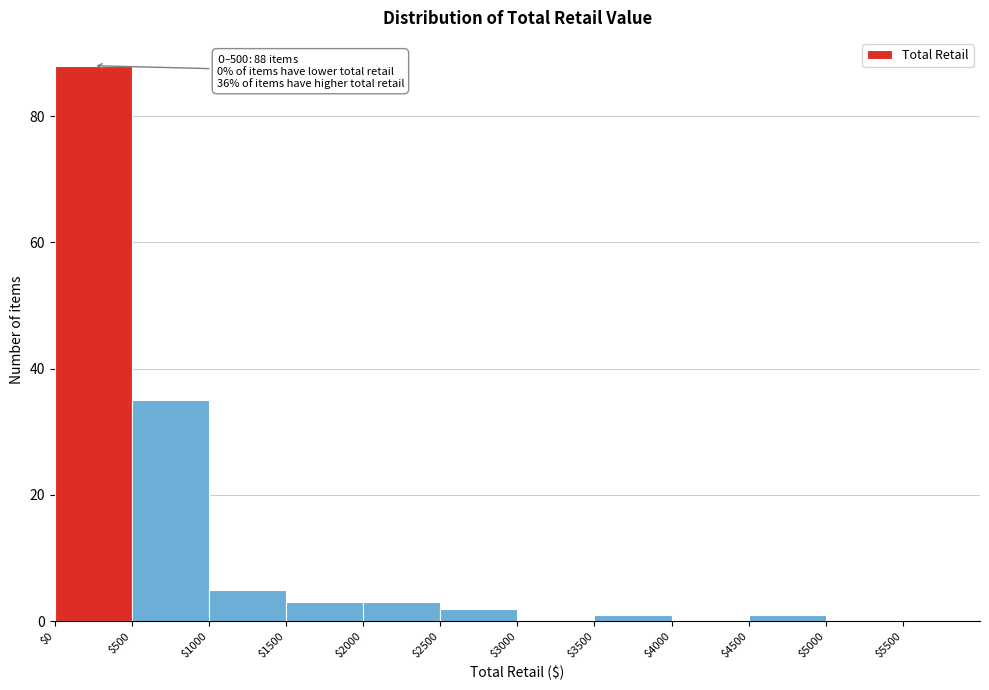

Over which range of the x-axis is the bar tallest?

0 to 500